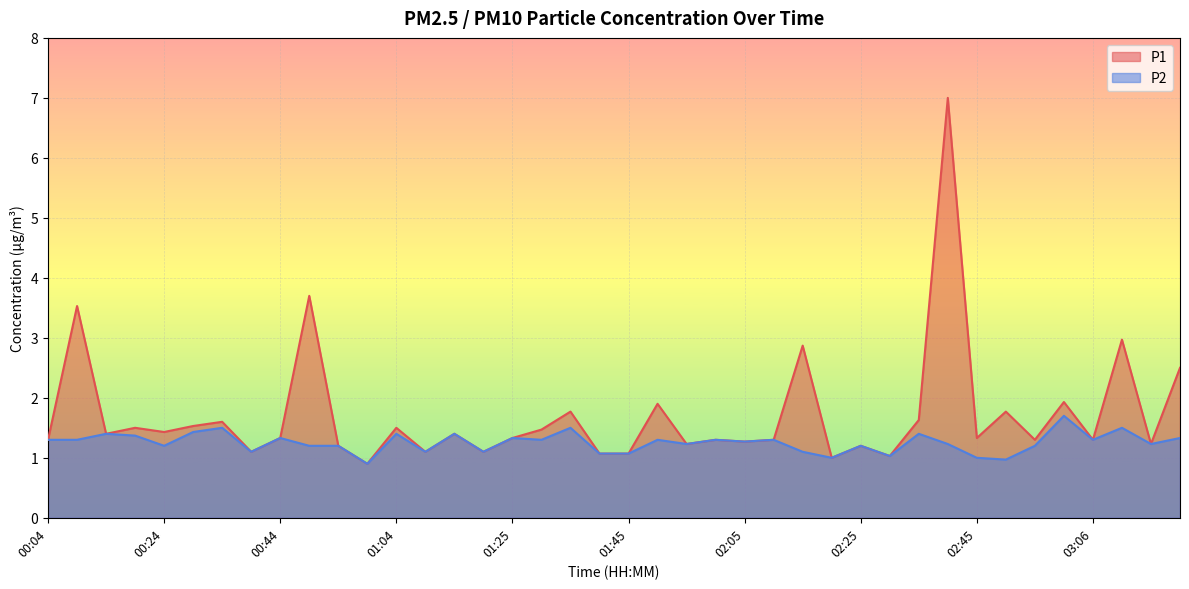

Where is the first local maximum for P2?

00:14